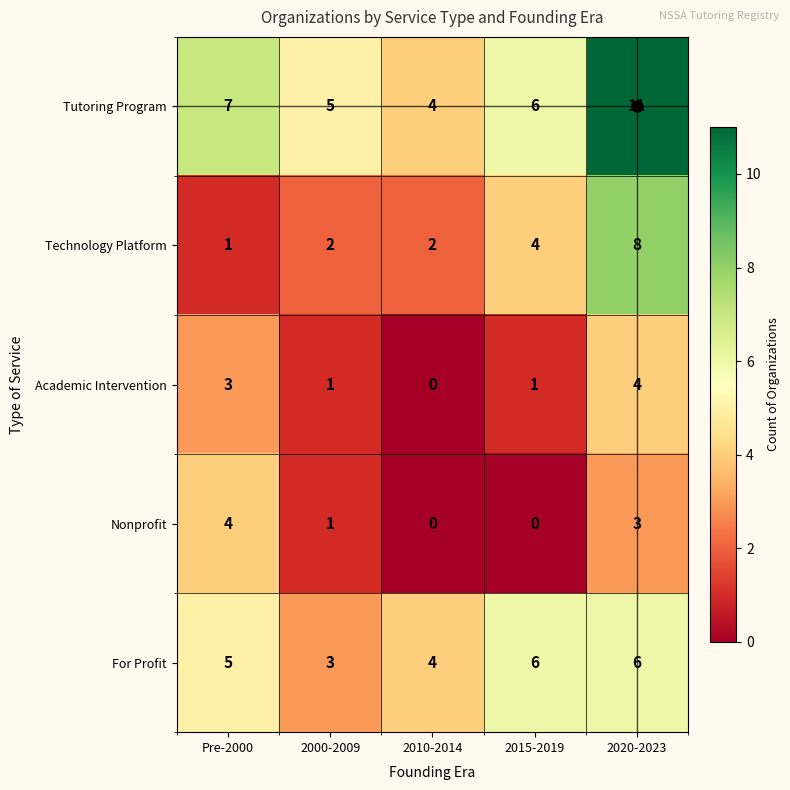

Is it true that Technology Platform equals 2 at Pre-2000?

False